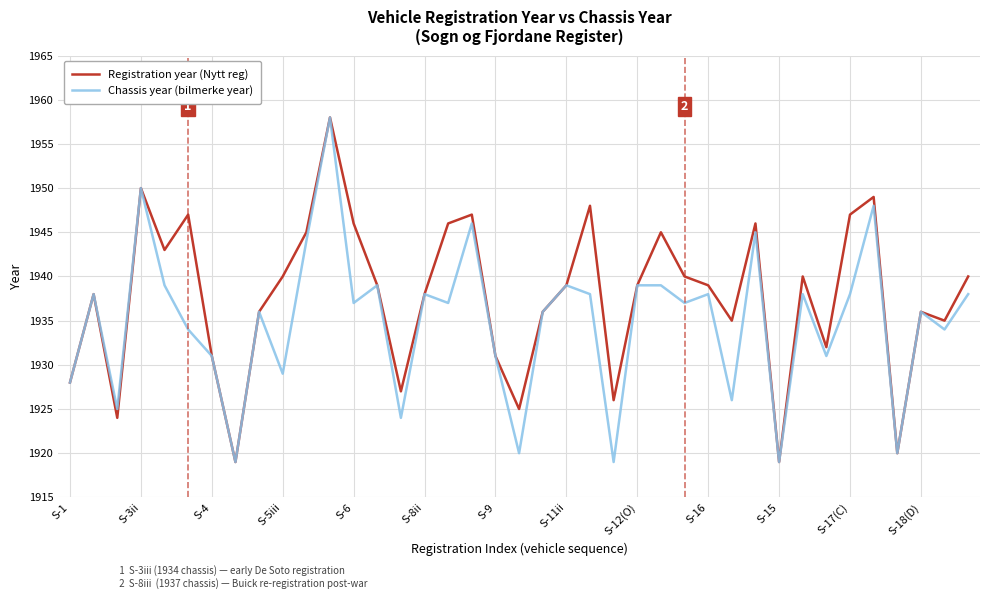

List the series in order of their overall mean, lowest first.

Chassis year (bilmerke year), Registration year (Nytt reg)